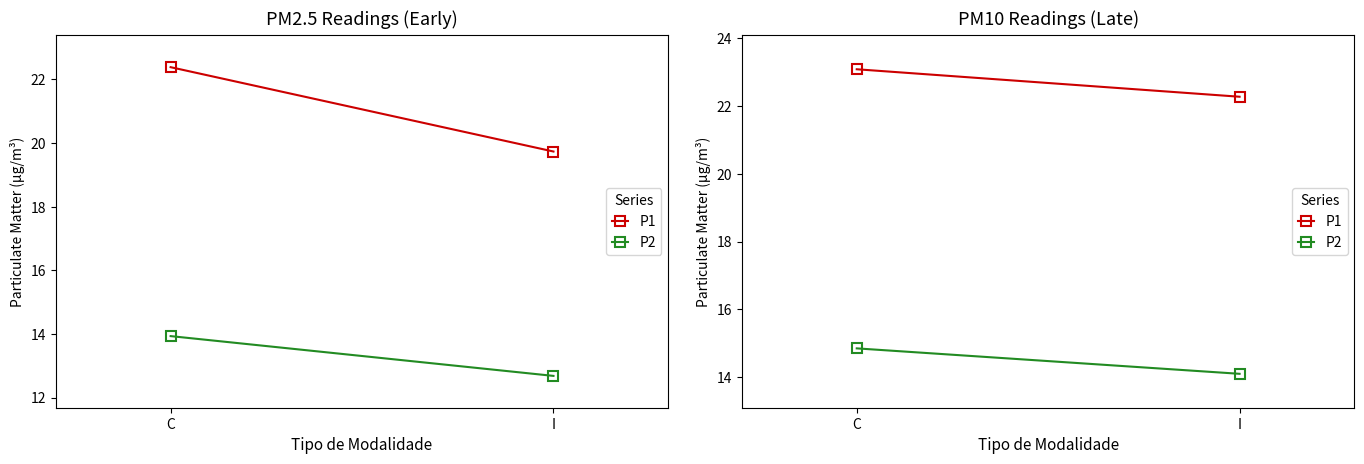

What is the average value of the P2 series?

14.5